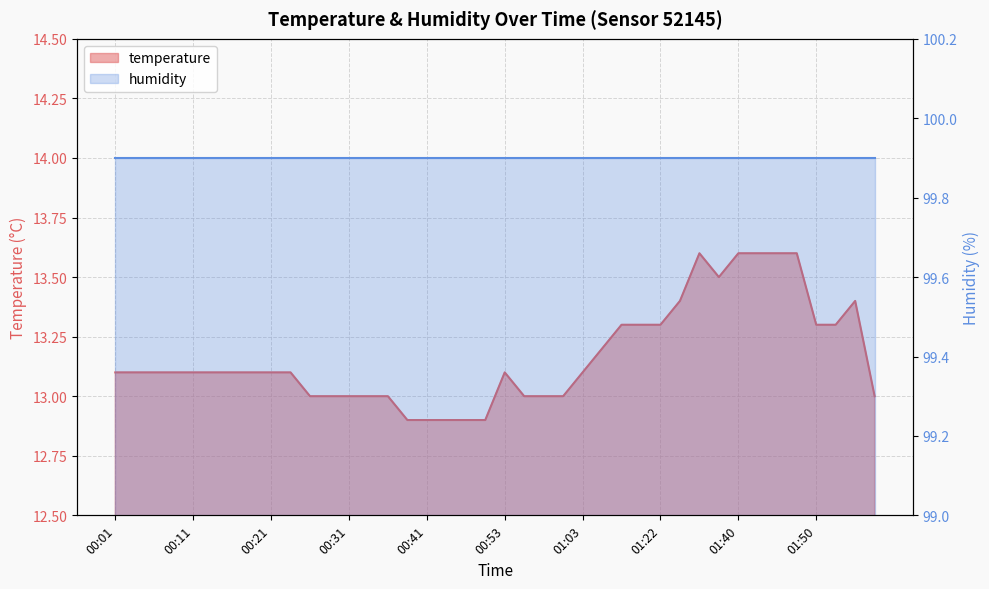

What is the change in value from 00:01 to 01:40?

+0.5